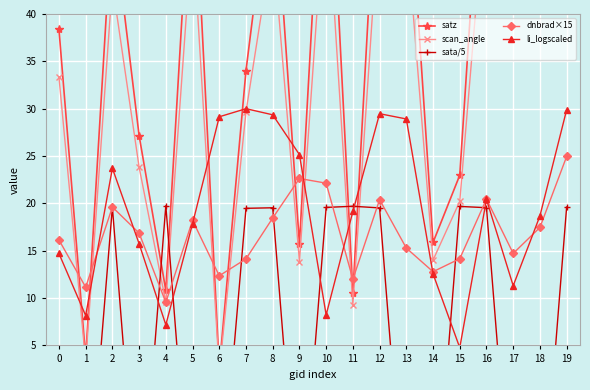

How many data points in li_logscaled are above 19?

10